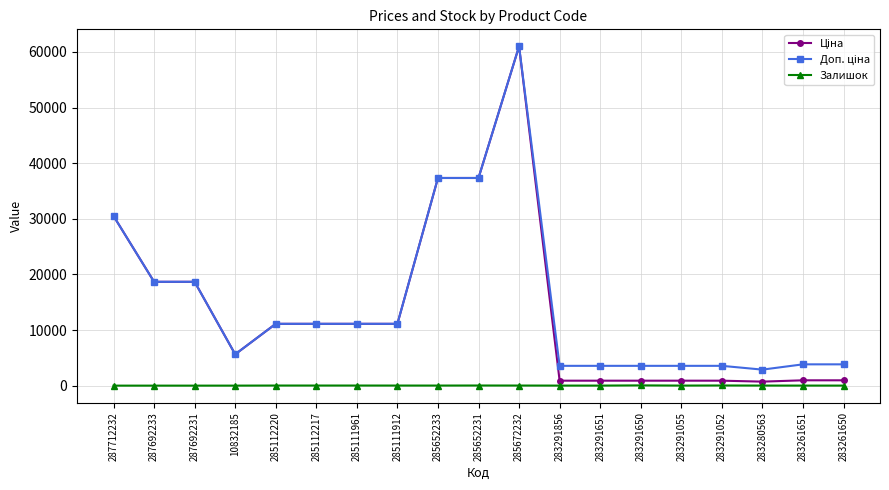

At how many categories does at least one series exceed 27452?

4